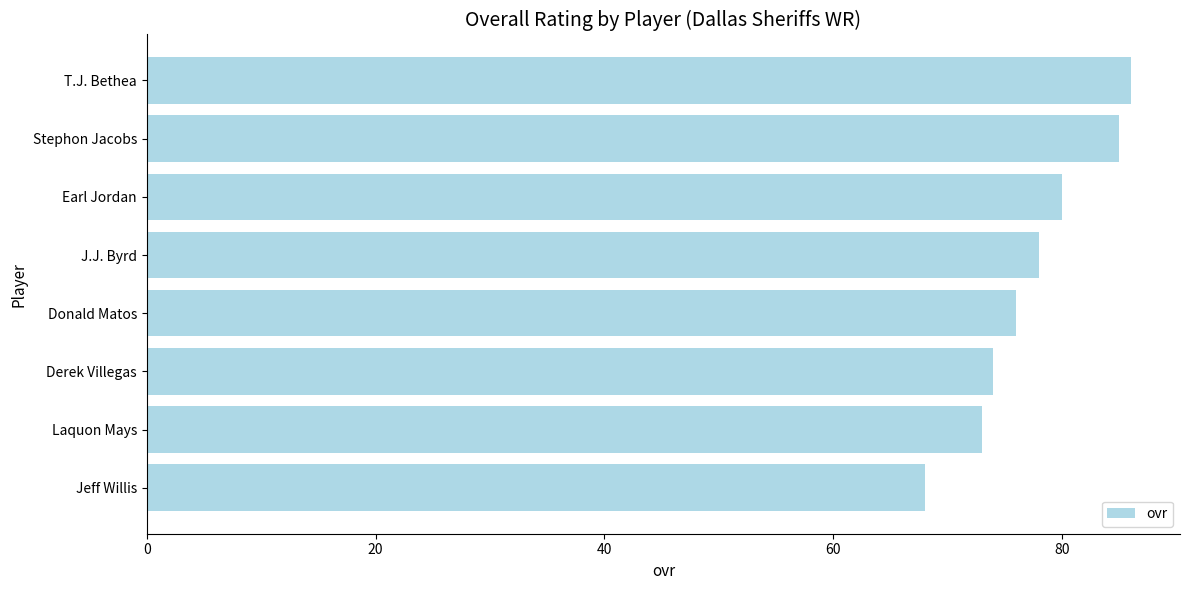

Are the bars grouped side by side (vs. stacked)?

No